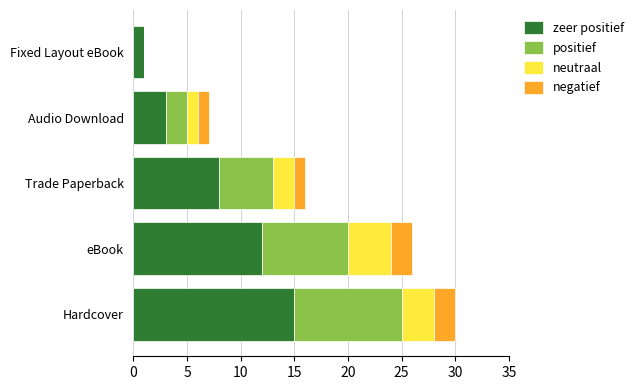

At which category is the sum across all series the highest?

Hardcover